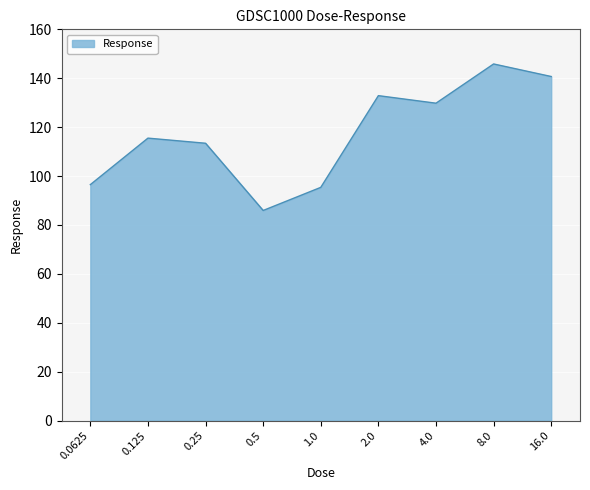

What is the difference between the values at 1.0 and 0.25?

18.0